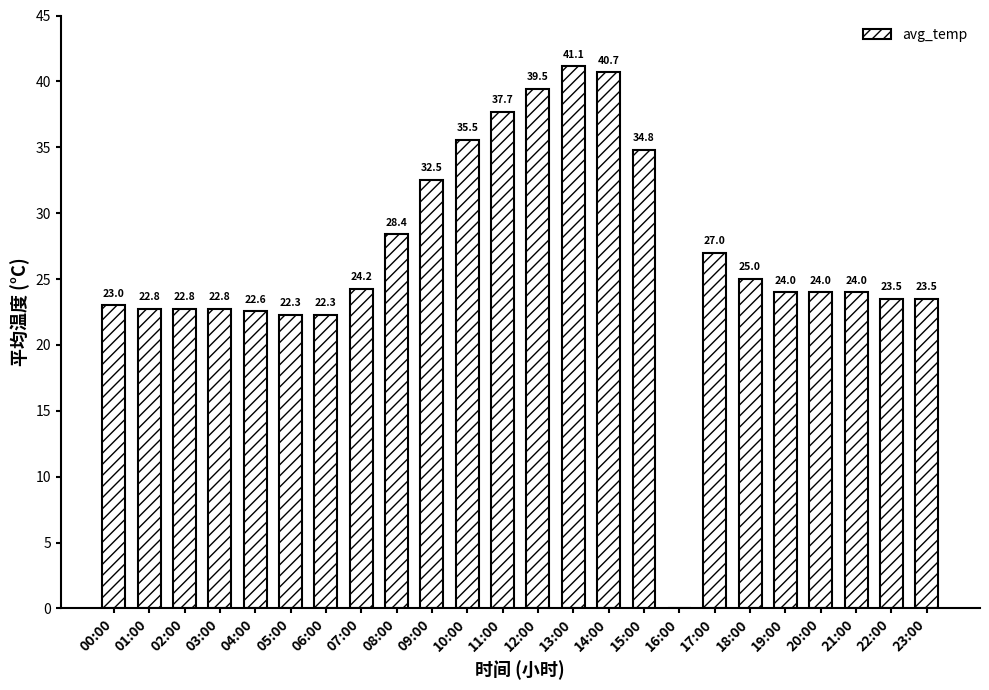

The chart shows a value of 20.8 at 15:00. True or false?

False